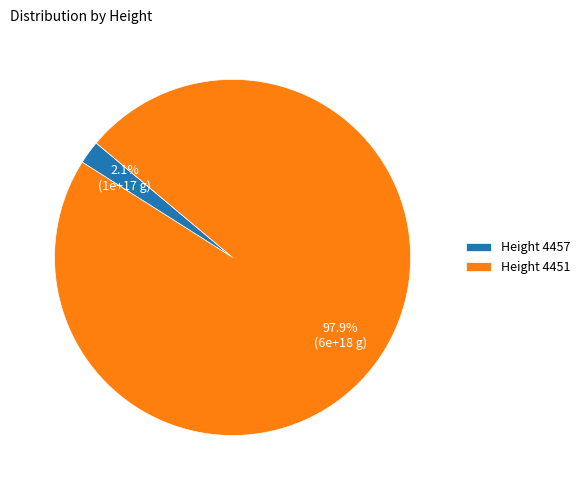

What portion of the pie excludes Height 4457?

97.9%